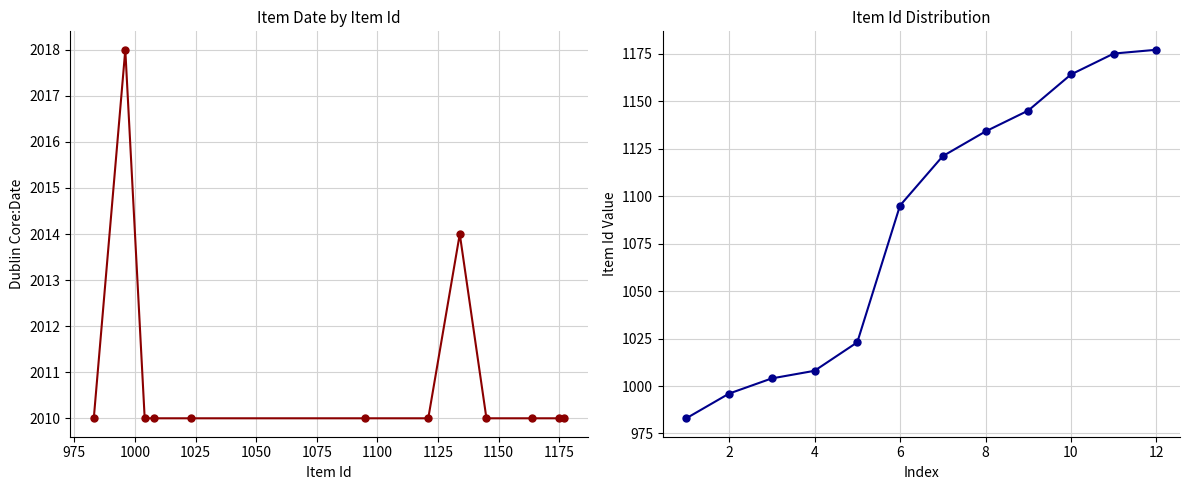

What is the average value of the Dublin Core:Date series?

2011